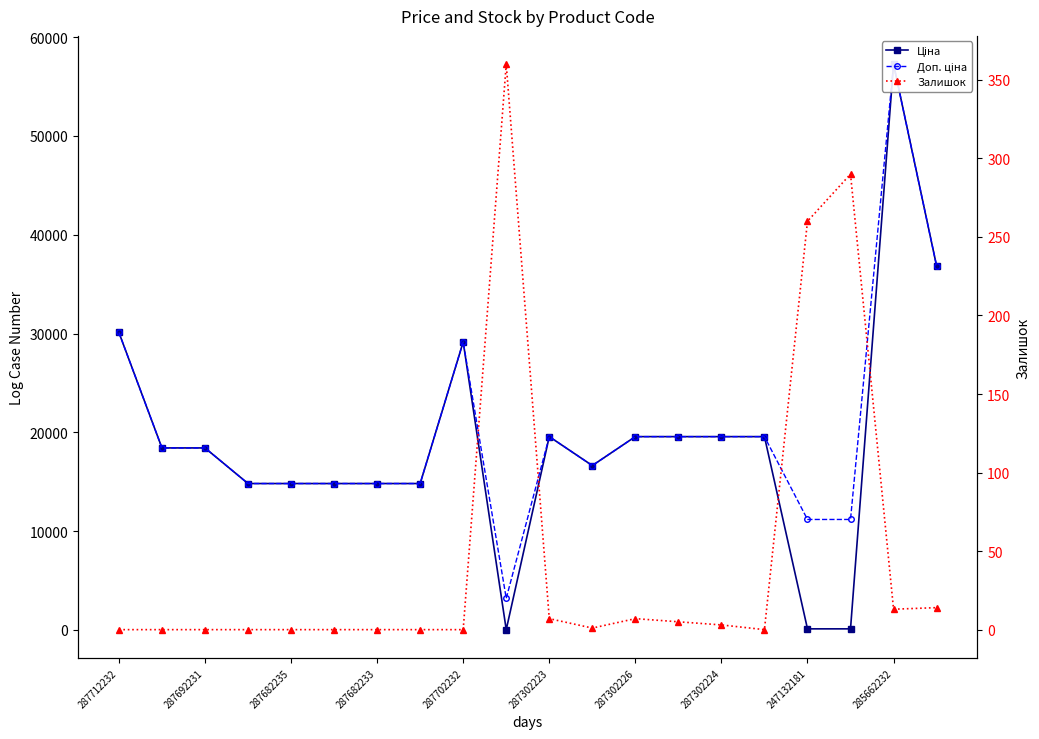

How many values in the Доп. ціна series are below 18420?

9